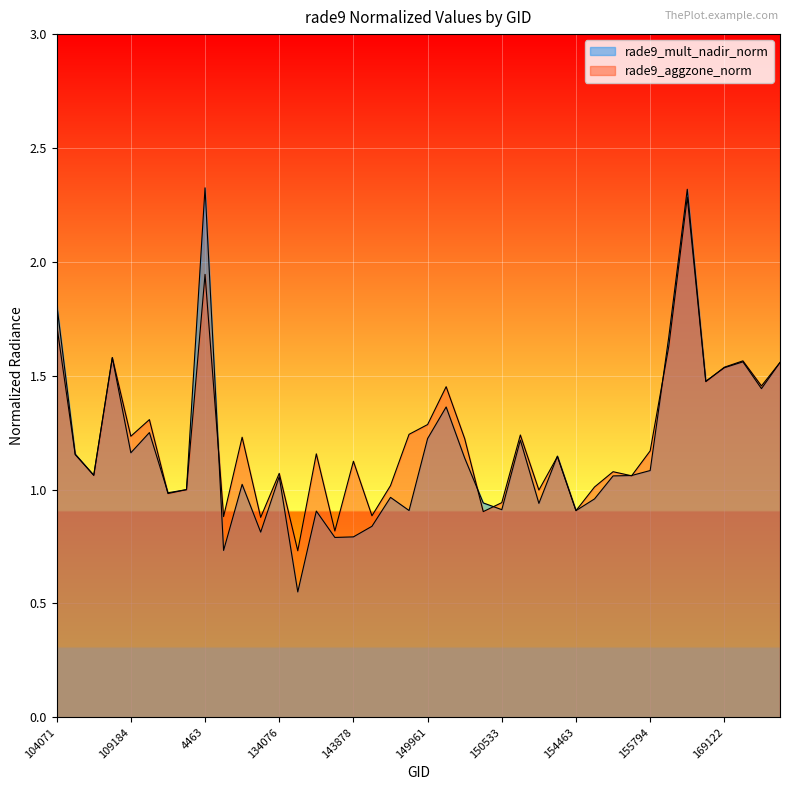

Reading right to left, extract all data points from this chart.

rade9_mult_nadir_norm: 1.6	1.4	1.6	1.5	1.5	2.3	1.7	1.1	1.1	1.1	1.0	0.9	1.1	0.9	1.2	0.9	0.9	1.1	1.4	1.2	0.9	1.0	0.8	0.8	0.8	0.9	0.6	1.1	0.8	1.0	0.7	2.3	1.0	1.0	1.3	1.2	1.6	1.1	1.2	1.8
rade9_aggzone_norm: 1.6	1.5	1.6	1.5	1.5	2.3	1.6	1.2	1.1	1.1	1.0	0.9	1.1	1.0	1.2	0.9	0.9	1.2	1.5	1.3	1.2	1.0	0.9	1.1	0.8	1.2	0.7	1.1	0.9	1.2	0.9	1.9	1.0	1.0	1.3	1.2	1.6	1.1	1.2	1.7